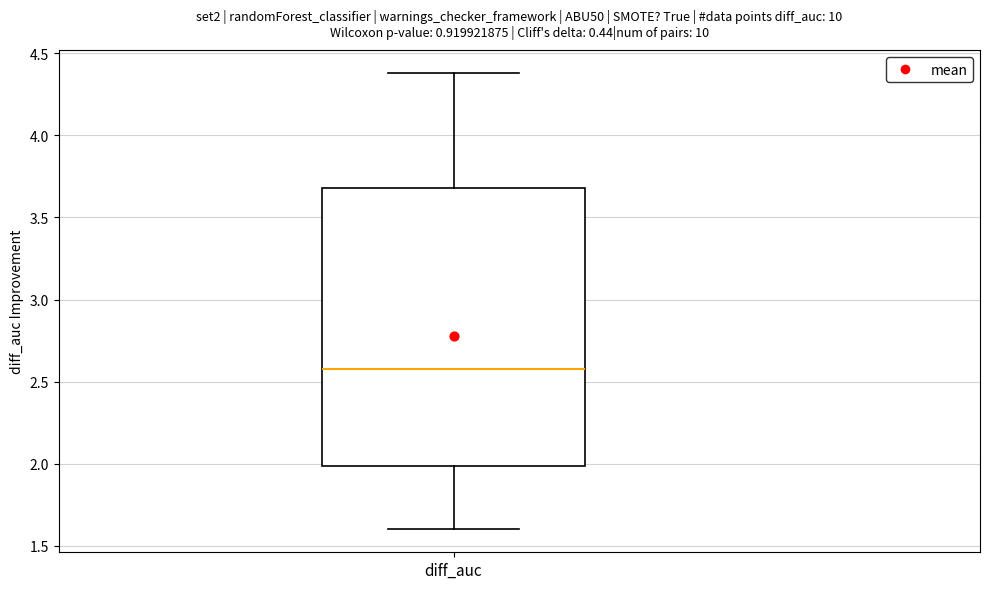

Transcribe this box plot: give where the median line is, the range the box spans, and where the two whiskers end, as read against the y-axis. The values are not printed on the chart, so give them approximately, as read against the axis.

median 2.6, box 2.0 to 3.7, whiskers 1.6 to 4.4